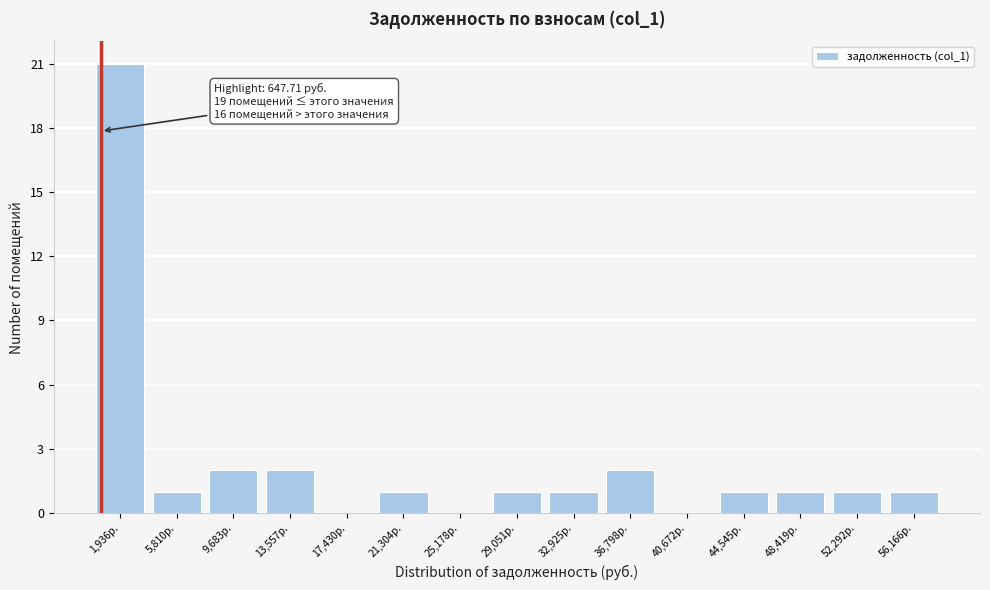

Which range on the x-axis has the tallest bar?

0 to 4000